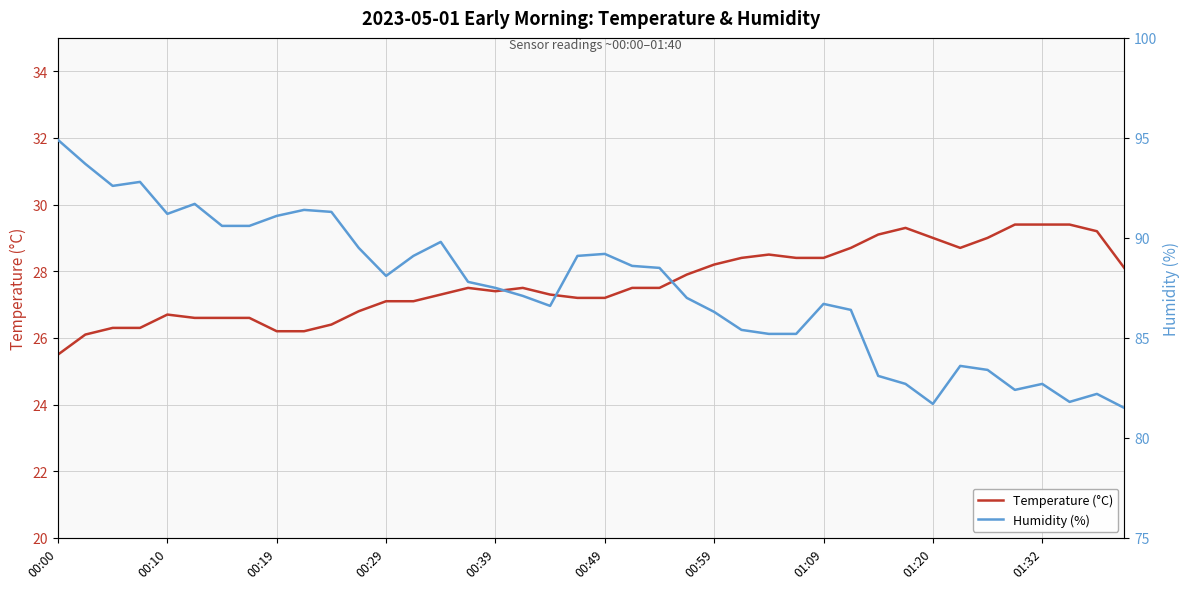

The Temperature (°C) series shows 28.2 at 00:59. True or false?

True